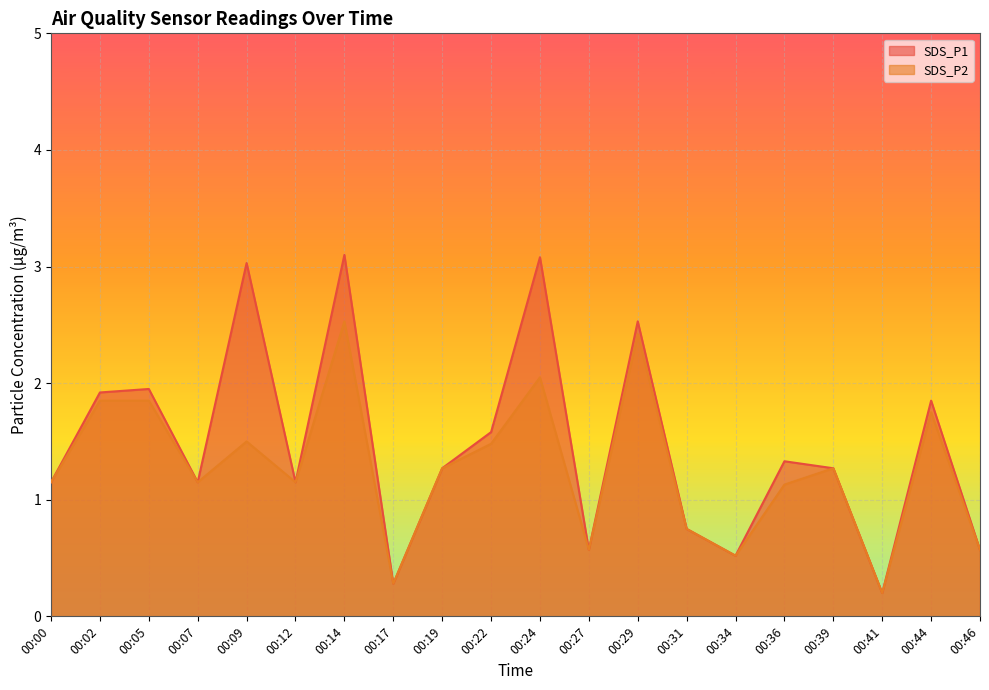

True or false: SDS_P1 and SDS_P2 cross at least once.

False